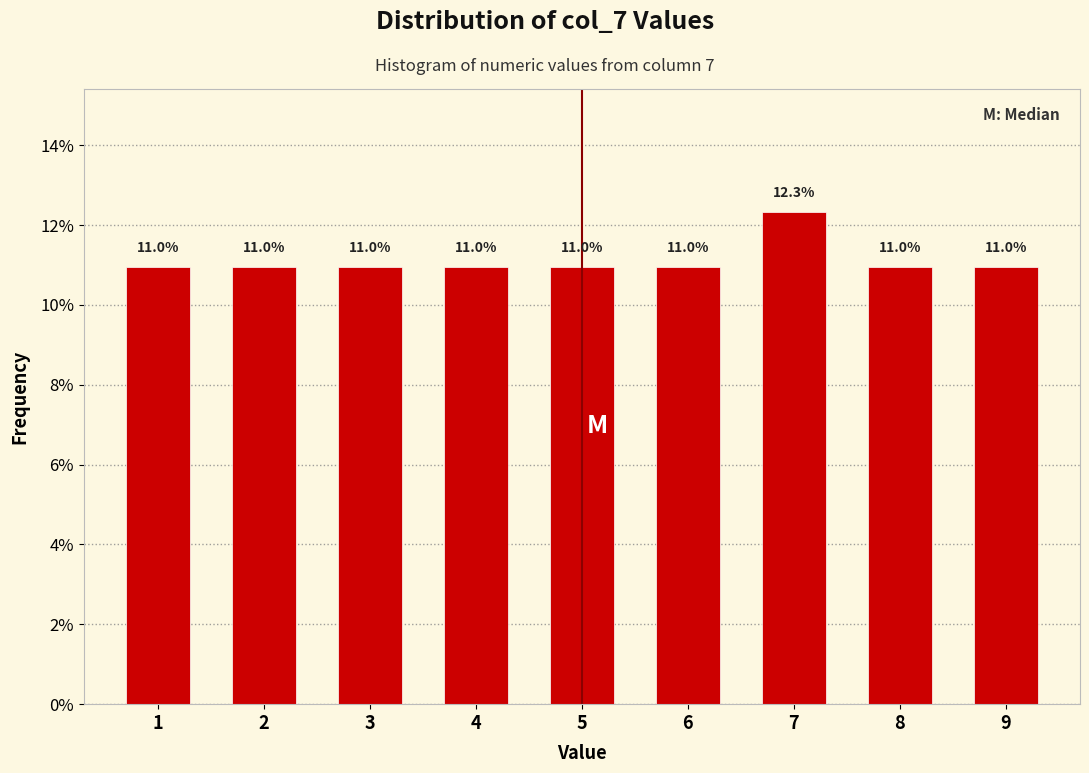

Reading left to right, transcribe all the data shown in this chart.

1=11.0	2=11.0	3=11.0	4=11.0	5=11.0	6=11.0	7=12.3	8=11.0	9=11.0